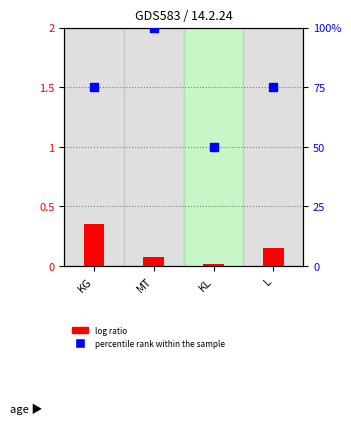

Which series has the widest spread of Y values?

percentile rank within the sample